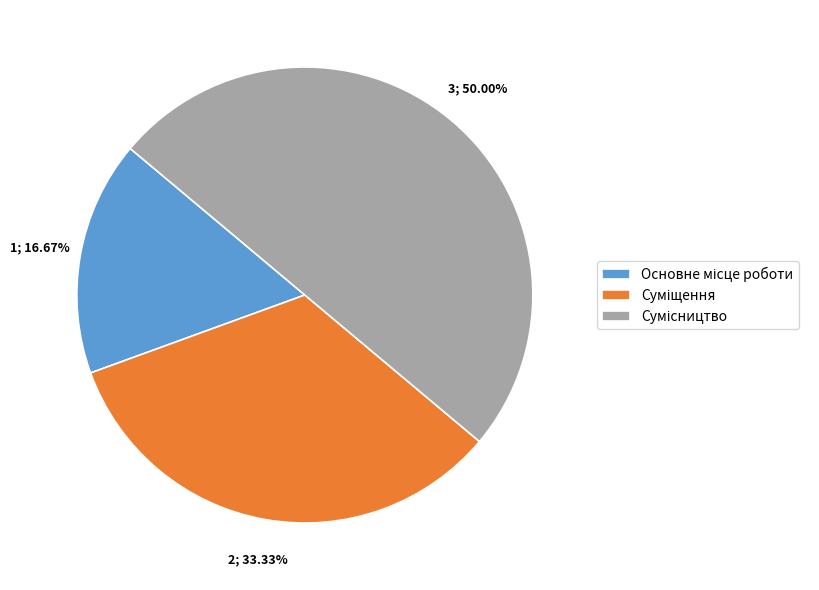

How many segments does this pie chart have?

3